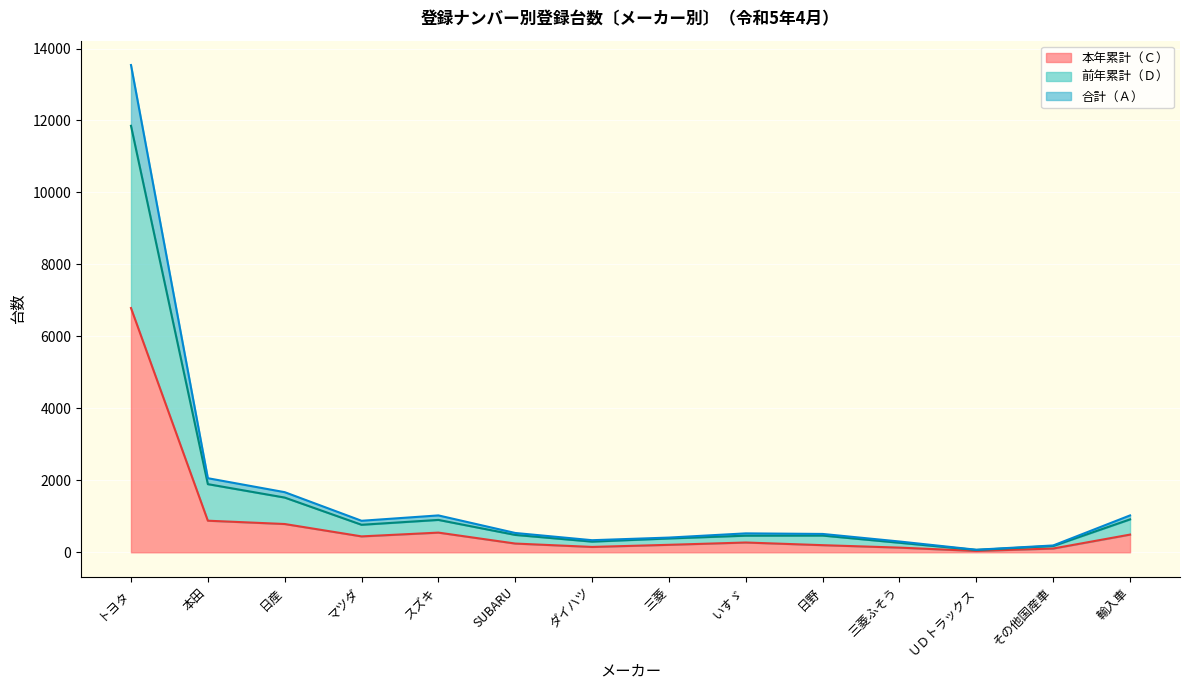

Reading left to right, list all the values displayed in this chart.

本年累計（Ｃ）: トヨタ=6788	本田=878	日産=786	マツダ=442	スズキ=547	SUBARU=243	ダイハツ=149	三菱=208	いすゞ=272	日野=198	三菱ふそう=130	ＵＤトラックス=37	その他国産車=105	輸入車=492
前年累計（Ｄ）: トヨタ=11852	本田=1894	日産=1521	マツダ=765	スズキ=900	SUBARU=483	ダイハツ=297	三菱=385	いすゞ=462	日野=465	三菱ふそう=265	ＵＤトラックス=65	その他国産車=175	輸入車=915
合計（Ａ）: トヨタ=13541	本田=2059	日産=1671	マツダ=876	スズキ=1025	SUBARU=537	ダイハツ=336	三菱=409	いすゞ=526	日野=510	三菱ふそう=300	ＵＤトラックス=71	その他国産車=190	輸入車=1025